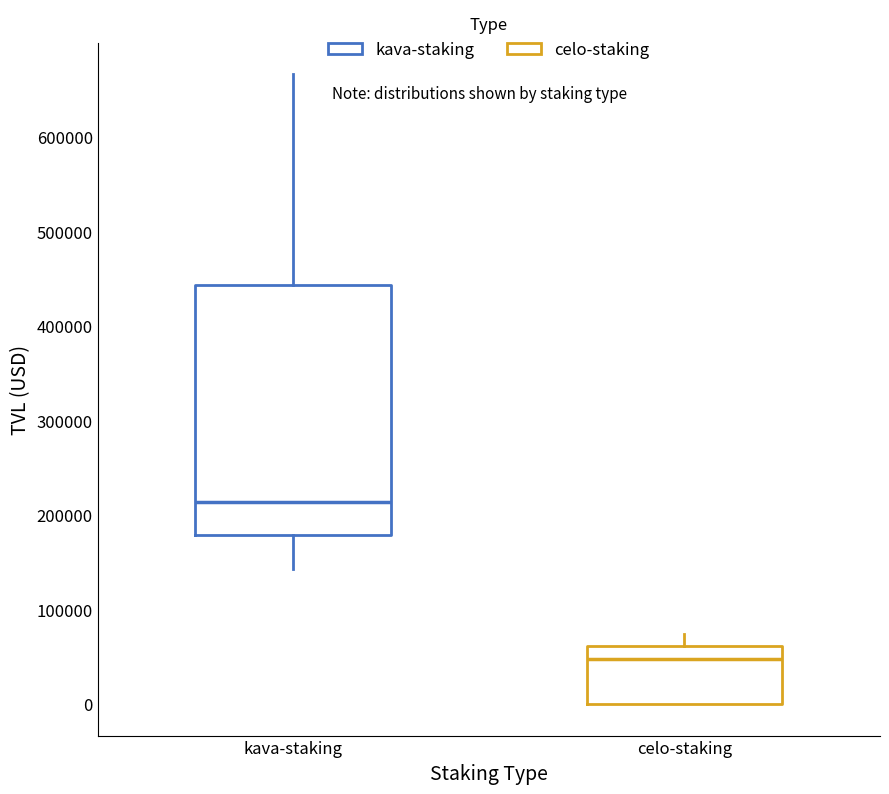

Which box is the tallest, from its lower edge to its upper edge?

kava-staking